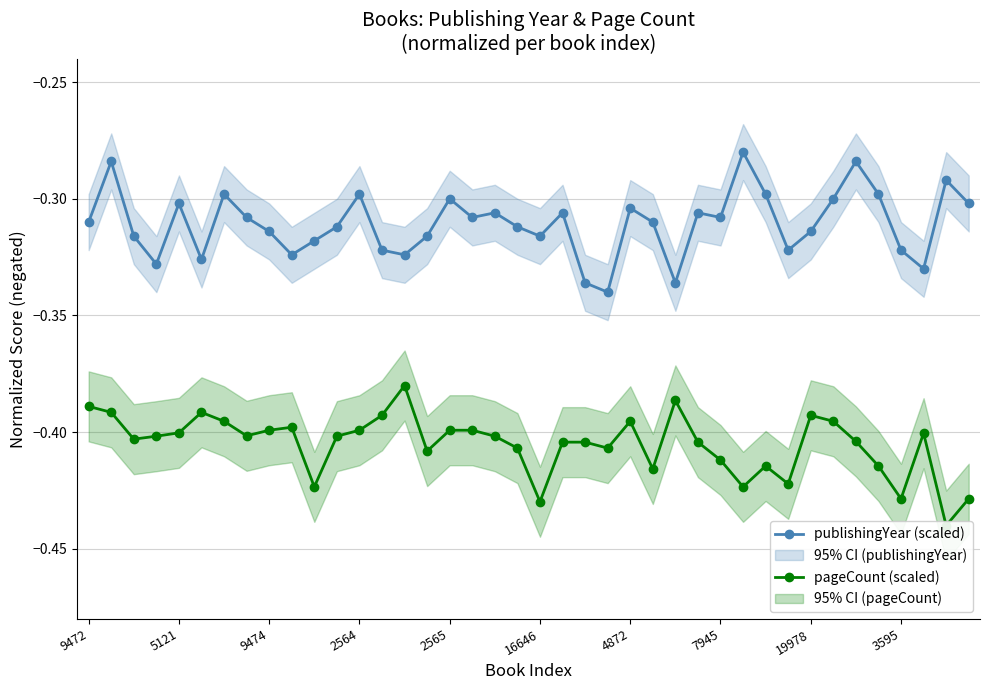

Does the chart have visible grid lines?

Yes